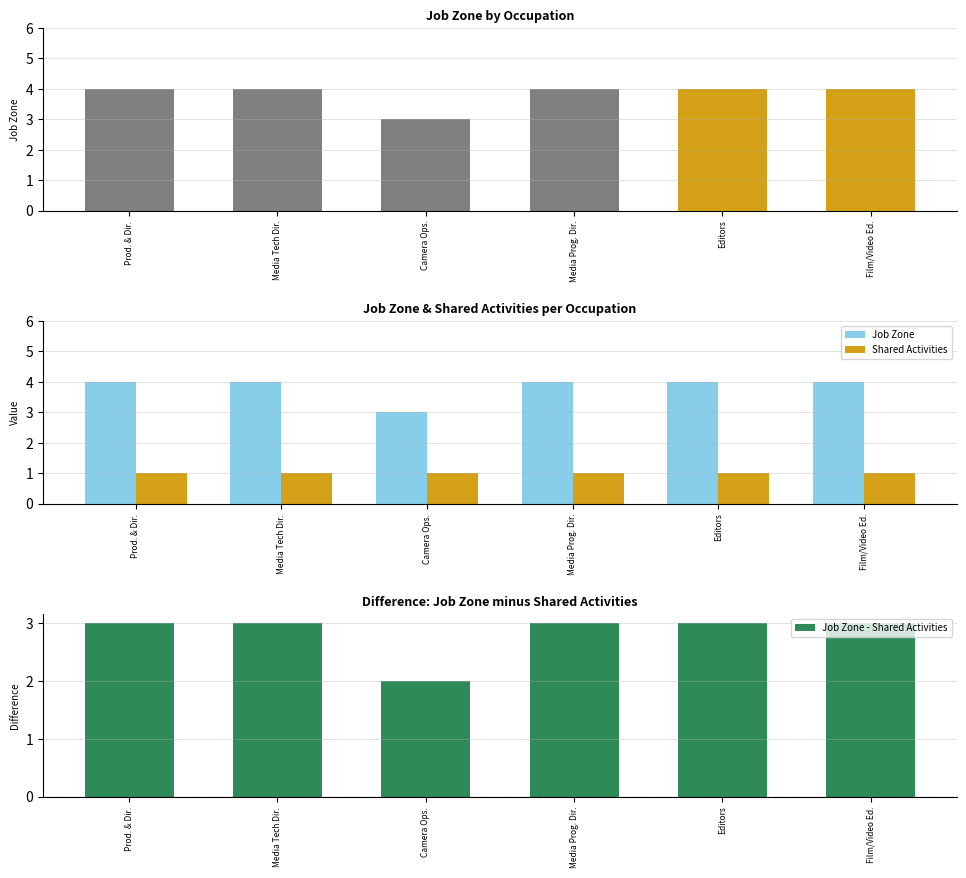

What is the total value across all series at Media Prog. Dir.?

8